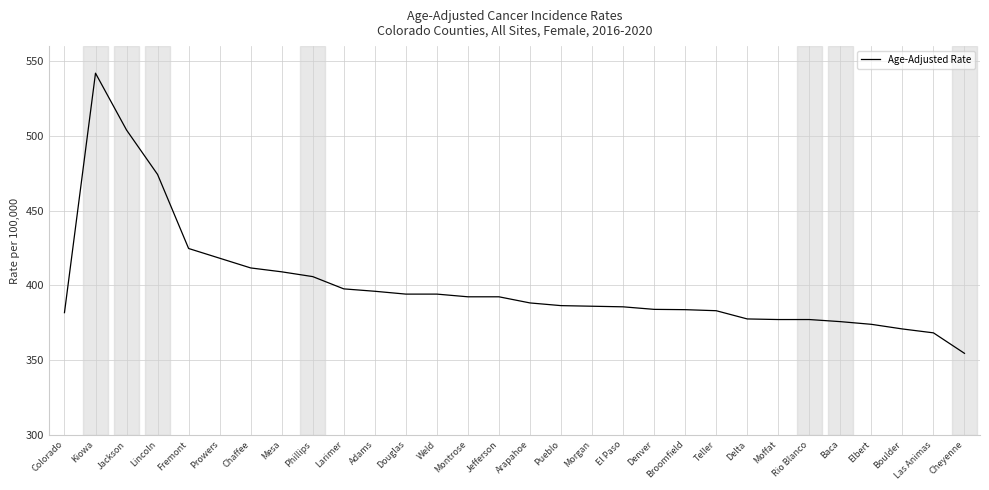

Which category has the highest value across all series?

Kiowa